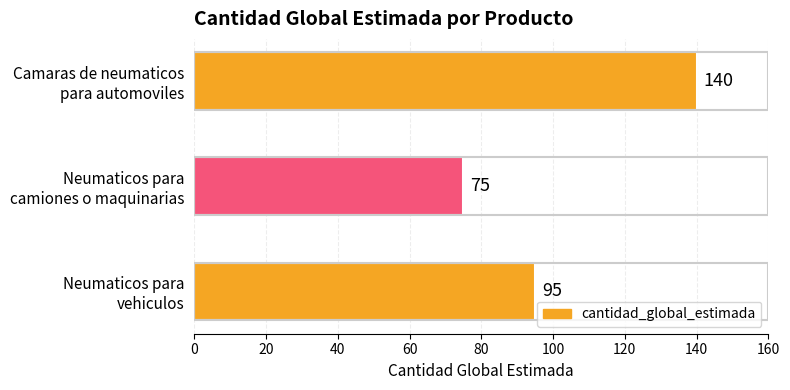

List the labels in order of value, largest first.

Camaras de neumaticos
para automoviles, Neumaticos para
vehiculos, Neumaticos para
camiones o maquinarias